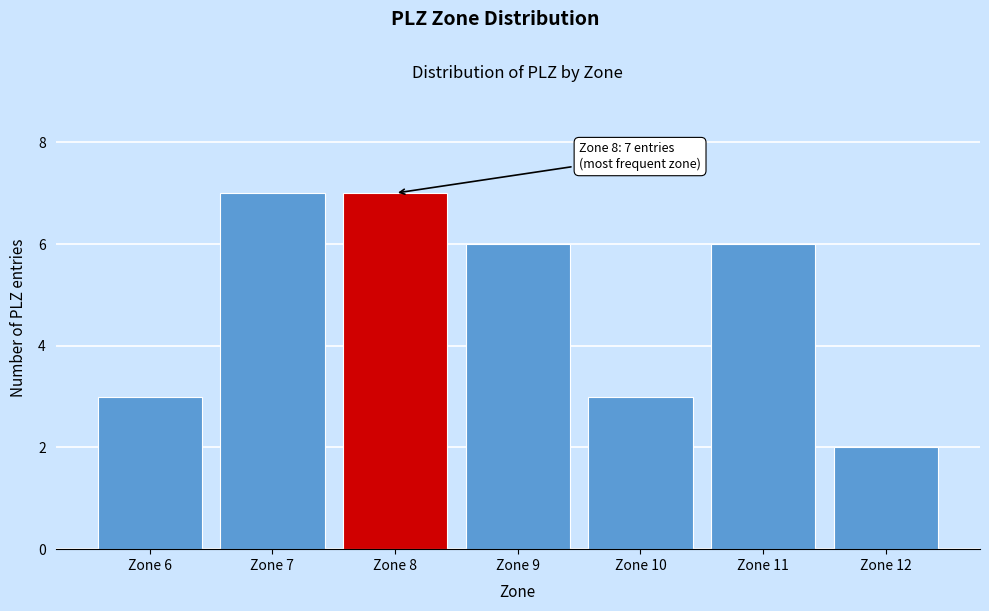

Reading right to left, transcribe all the data shown in this chart.

2	6	3	6	7	7	3